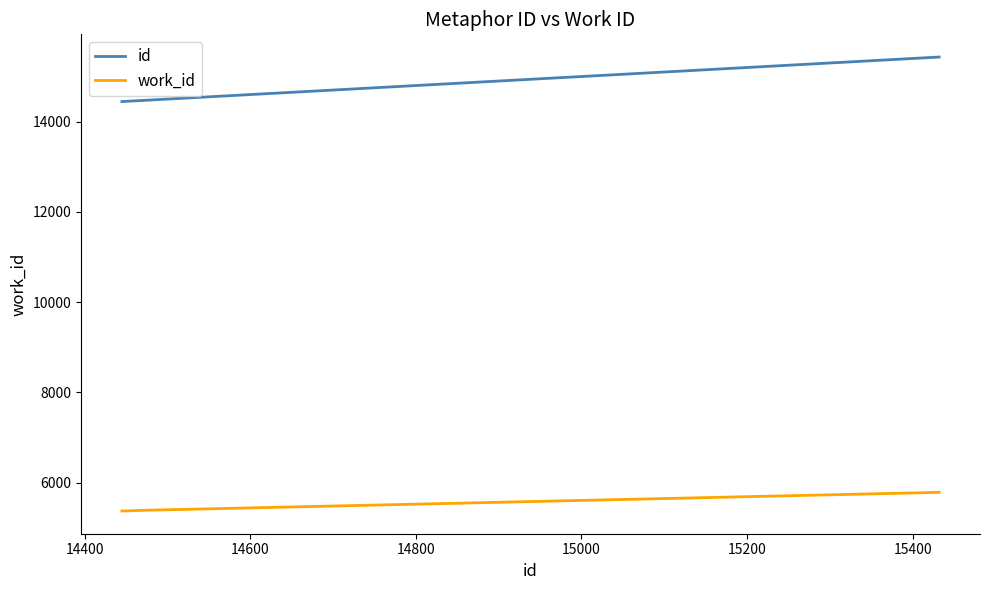

Which series has the largest range (max minus min)?

id